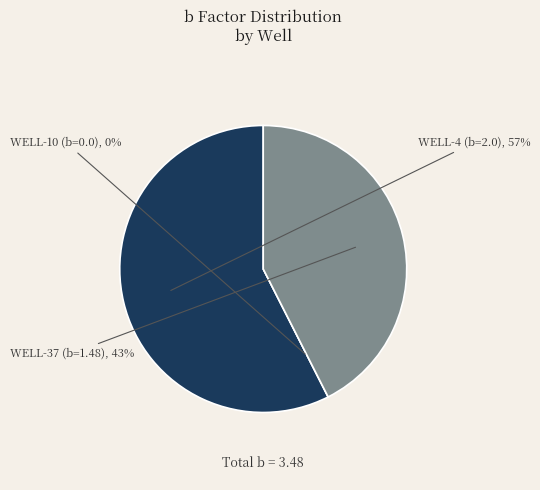

How many slices are in this pie chart?

3